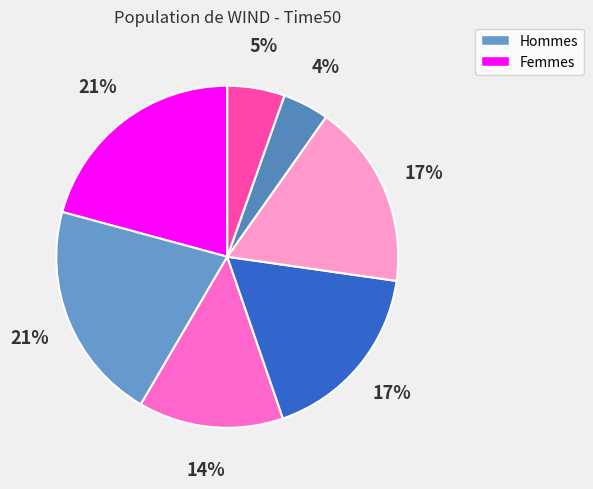

How many segments does this pie chart have?

7